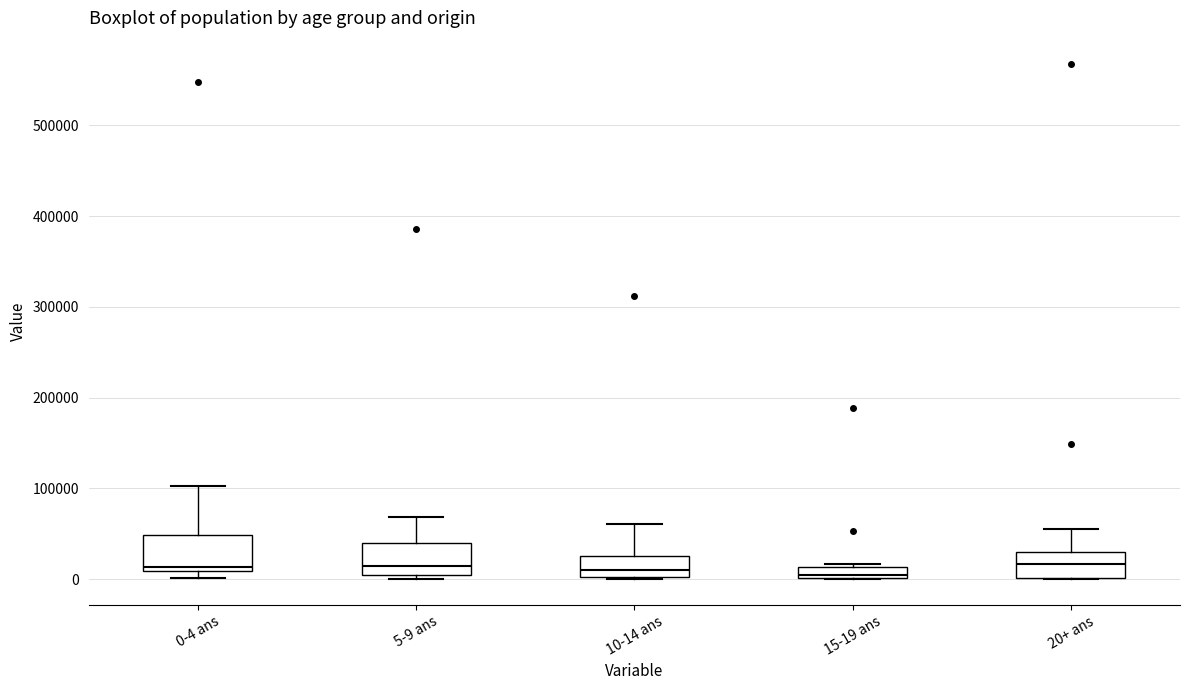

Where does the upper whisker of the box for 0-4 ans end on the y-axis? The values are not printed on the chart, so give them approximately, as read against the axis.

100000